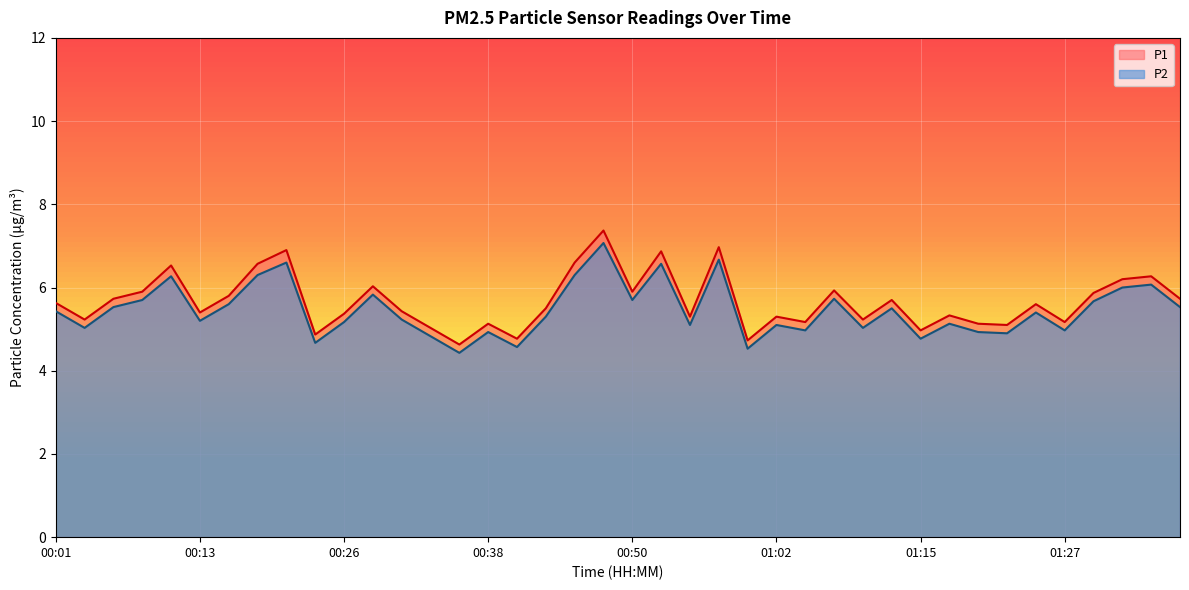

What is the value of the P2 point at the 16th from the left?

4.9